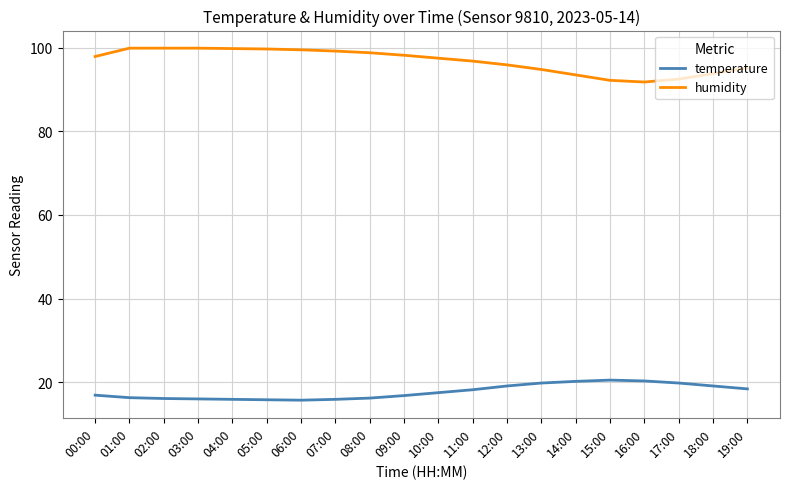

What is the difference between the highest and lowest values at 03:00?

83.9